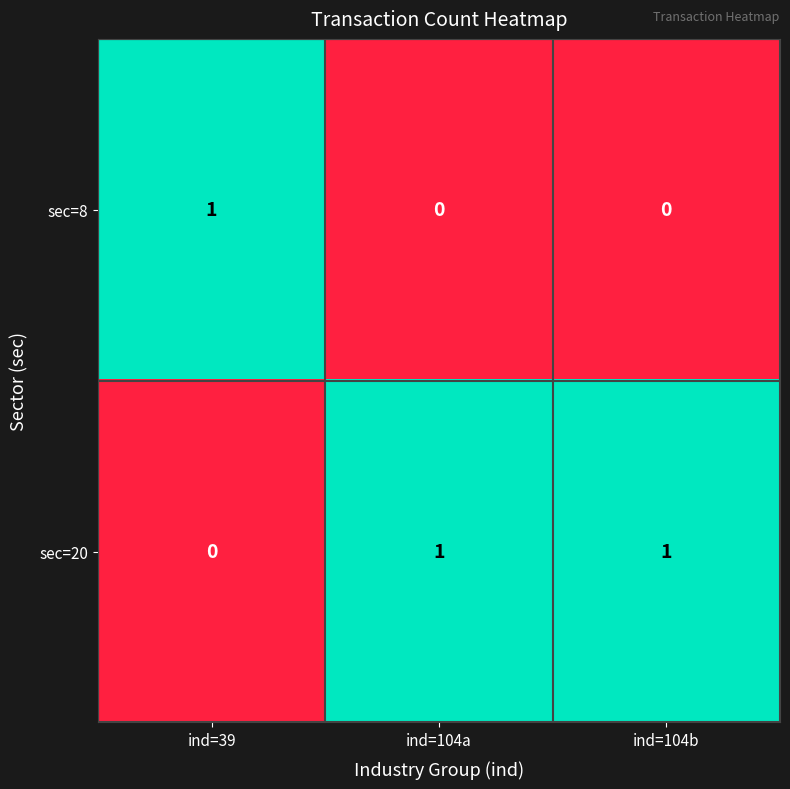

What is the difference between the highest and lowest values at ind=104a?

1